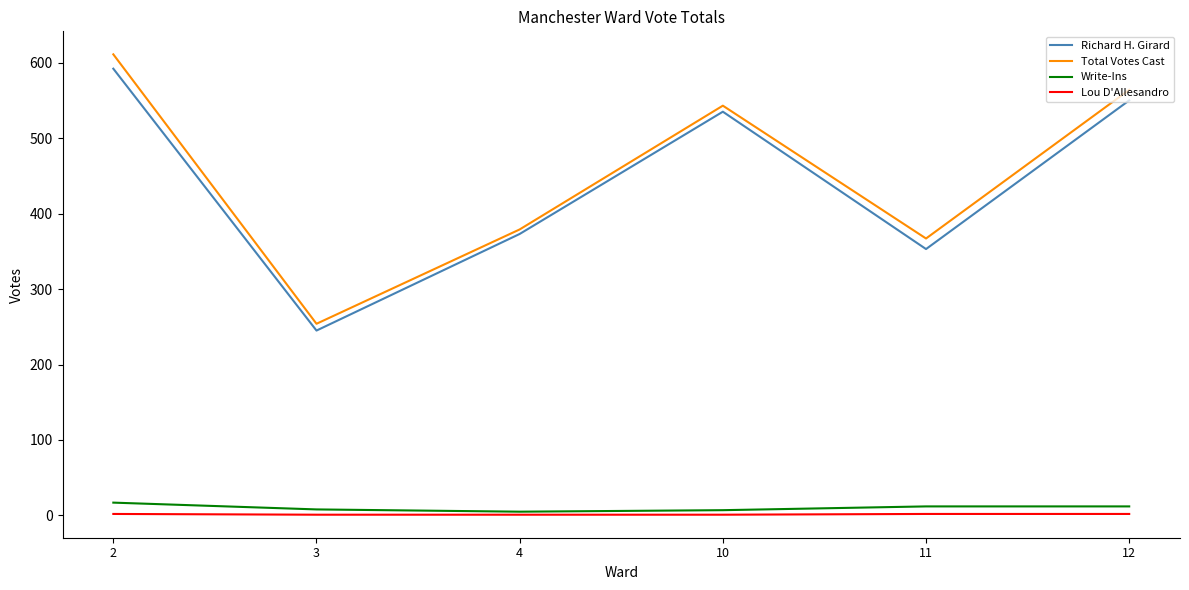

How many lines are shown in the chart?

4